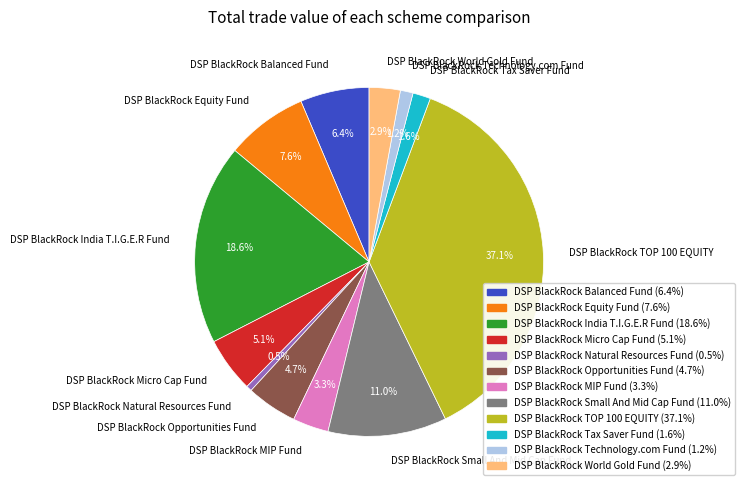

Which slice is the largest?

DSP BlackRock TOP 100 EQUITY